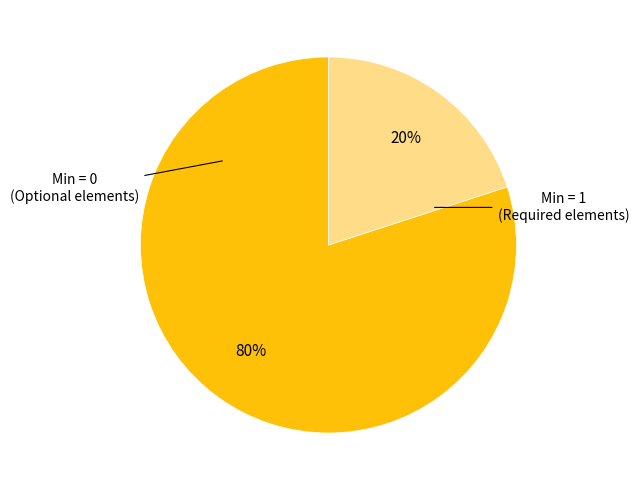

To the nearest percent, what is the average slice percentage?

50%